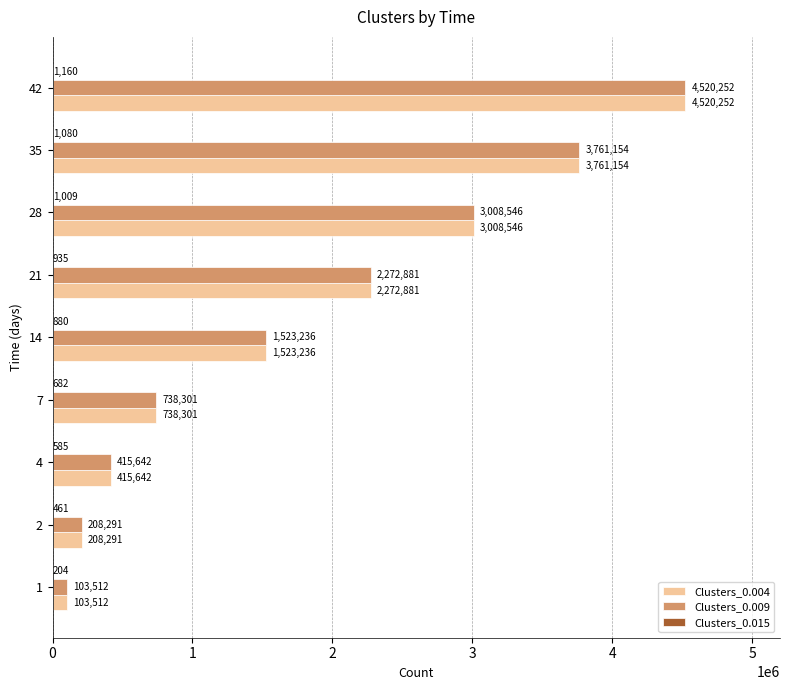

What is the sum of all Clusters_0.004 values?

16551815